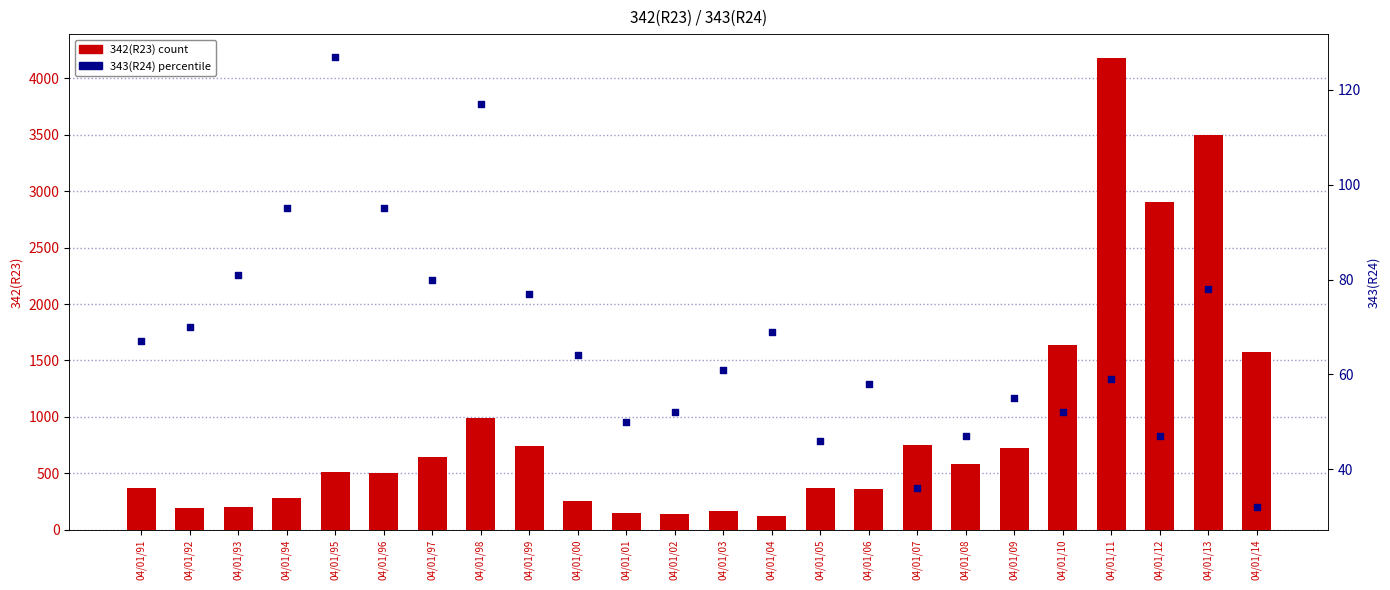

At how many categories does at least one series exceed 3896?

1